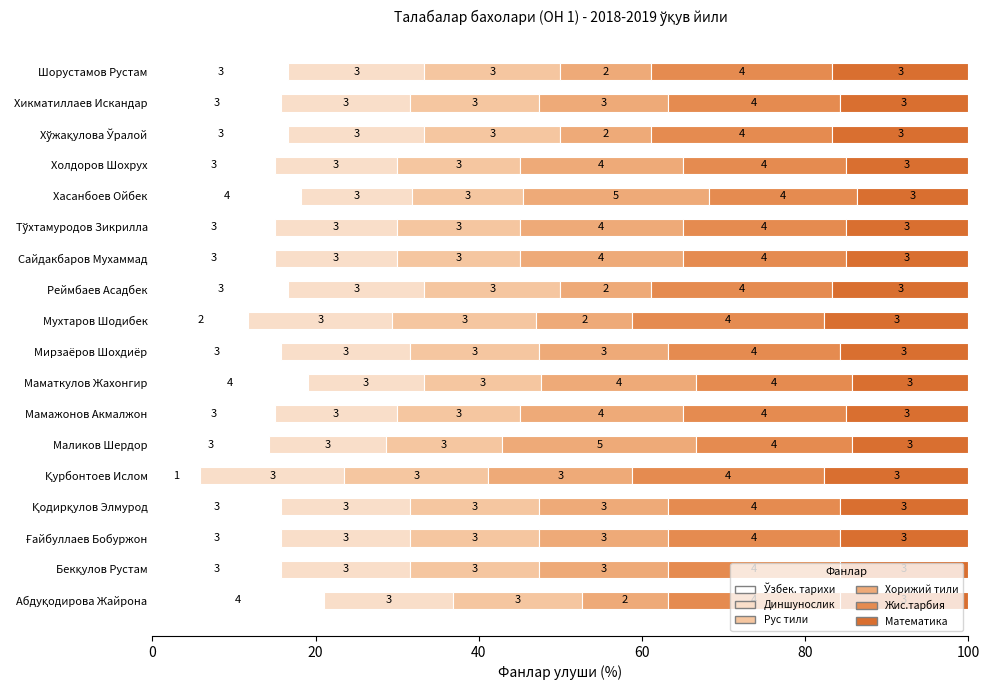

List the series in order of their peak value, lowest first.

Математика, Диншунослик, Рус тили, Ўзбек. тарихи, Жис.тарбия, Хорижий тили